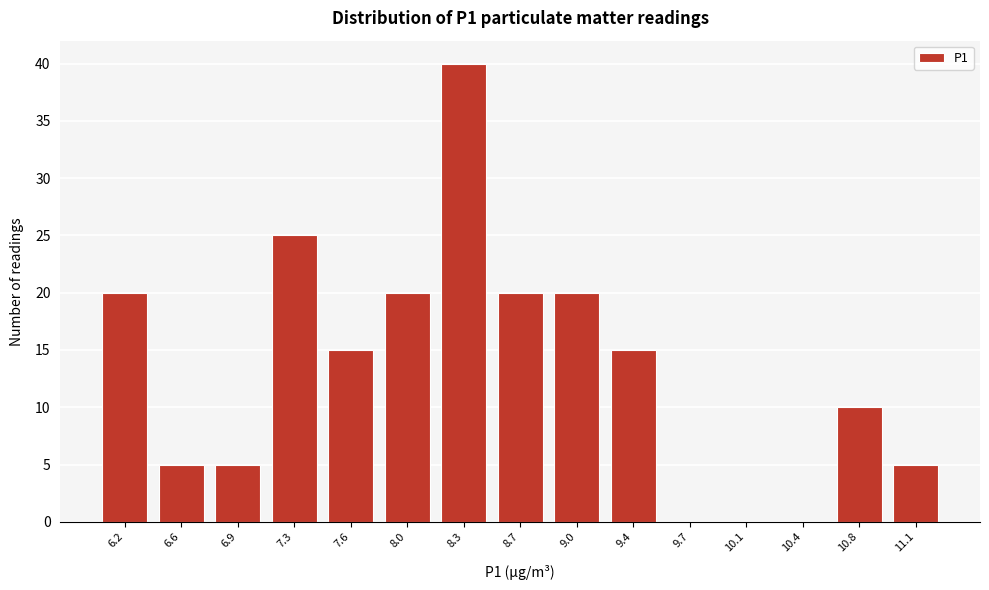

Reading left to right, transcribe all the data shown in this chart.

6.2=20	6.6=5	6.9=5	7.3=25	7.6=15	8.0=20	8.3=40	8.7=20	9.0=20	9.4=15	9.7=0	10.1=0	10.4=0	10.8=10	11.1=5